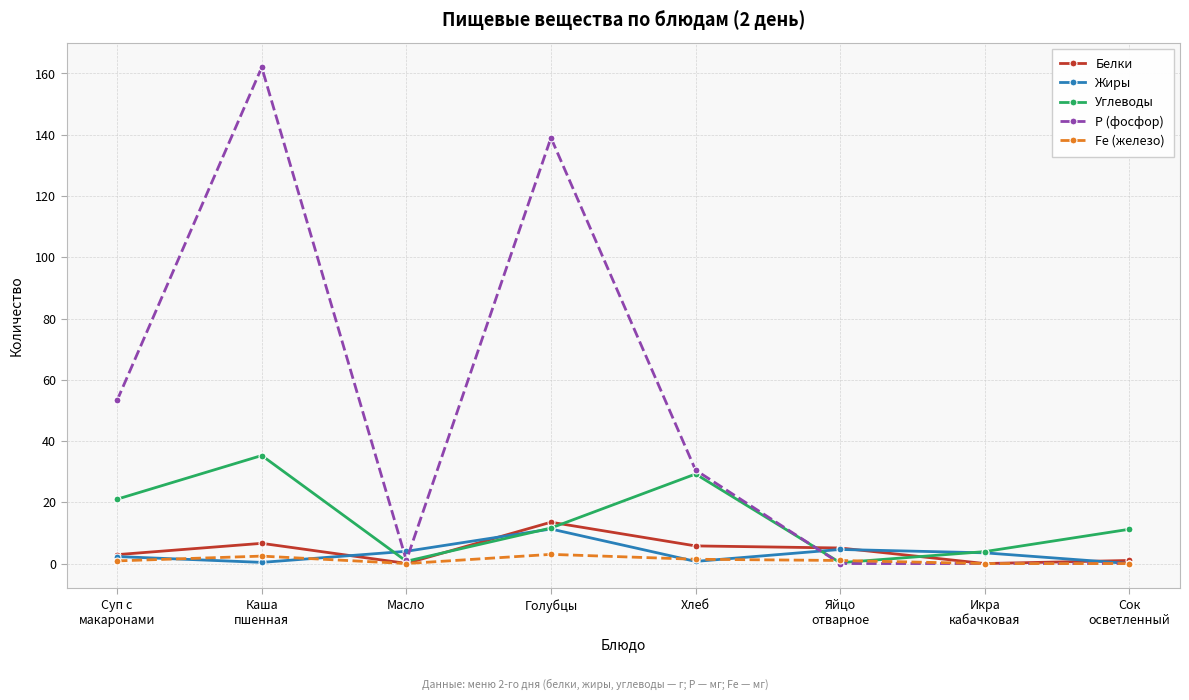

What is the label of the 3rd point from the right?

Яйцо
отварное